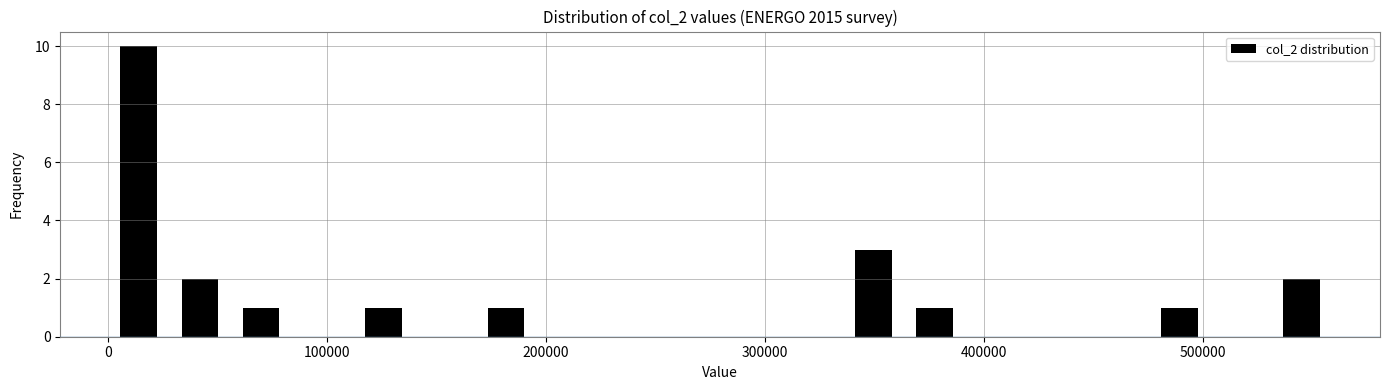

Read against the x-axis, roughly where is the centre of the tallest bar?

10000